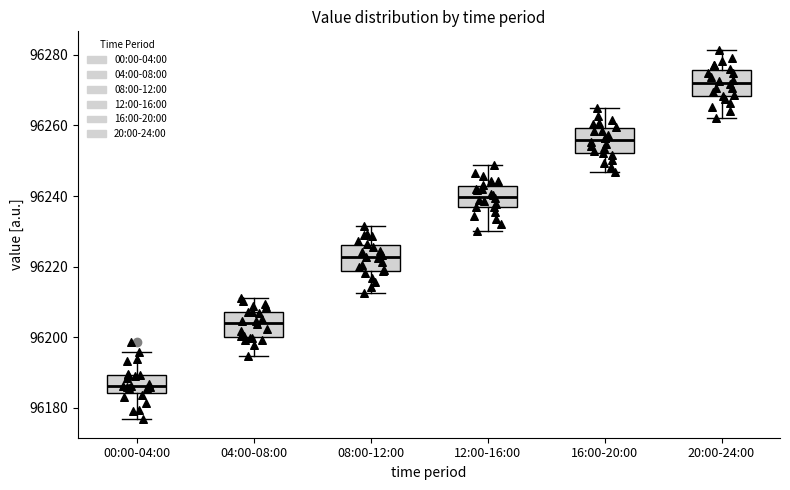

Which box's median line is the lowest?

00:00-04:00